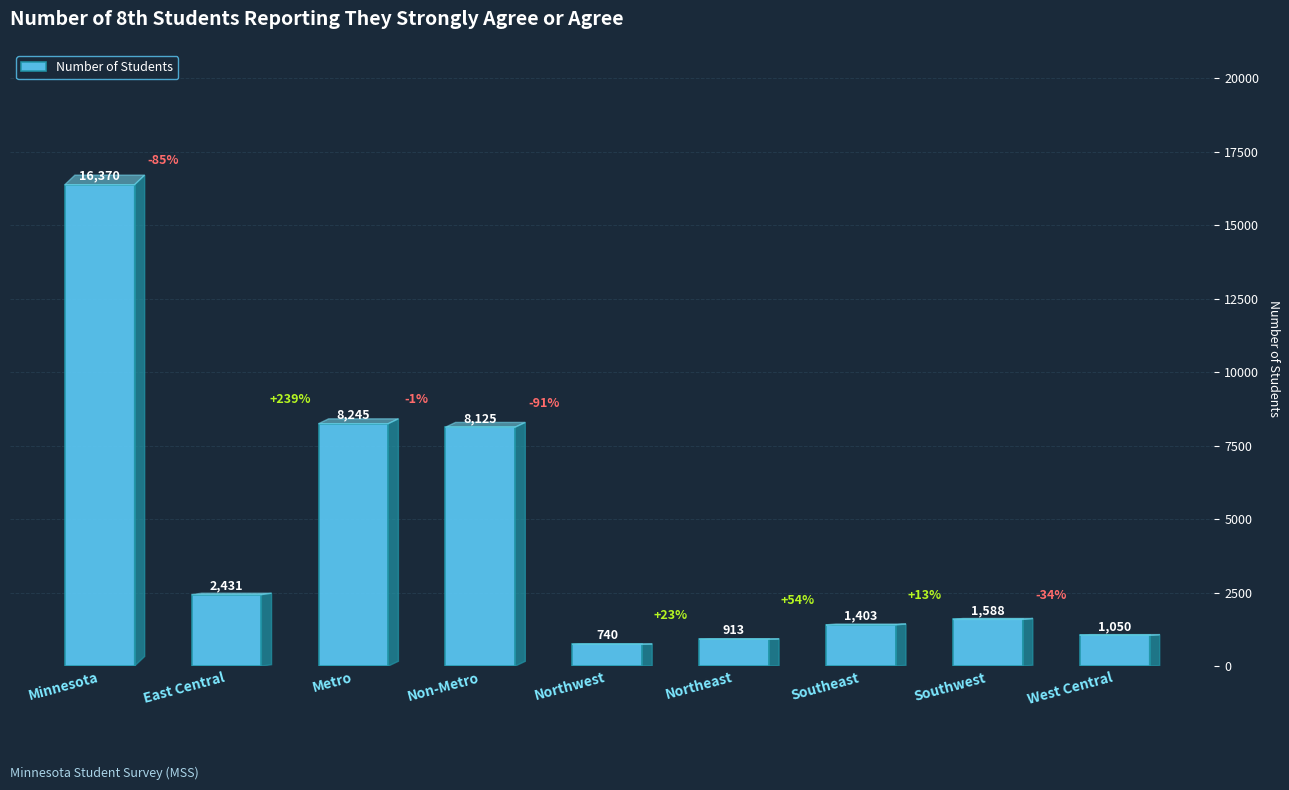

List the labels in order of value, smallest first.

Northwest, Northeast, West Central, Southeast, Southwest, East Central, Non-Metro, Metro, Minnesota